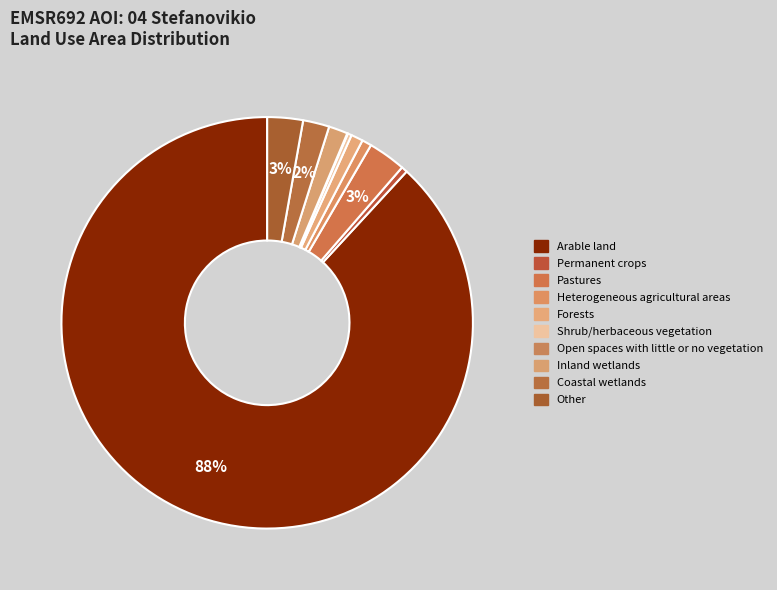

To the nearest percent, what is the difference between the largest and smallest slice percentages?

88%